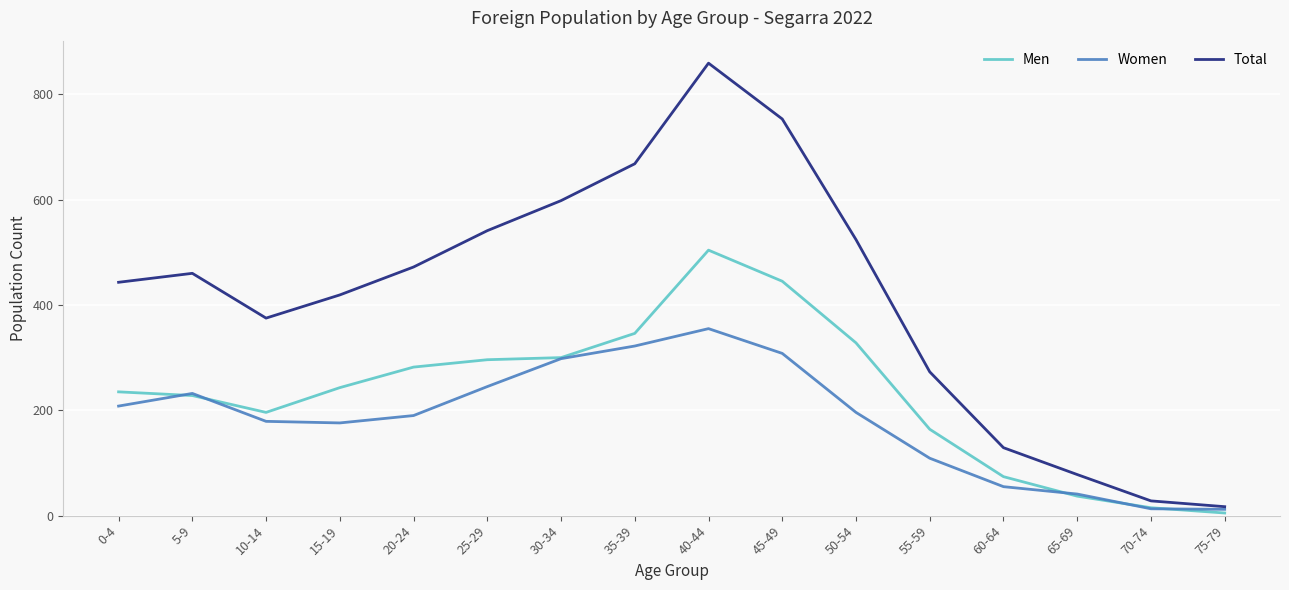

Where is Total nearest to the value 438?

0-4